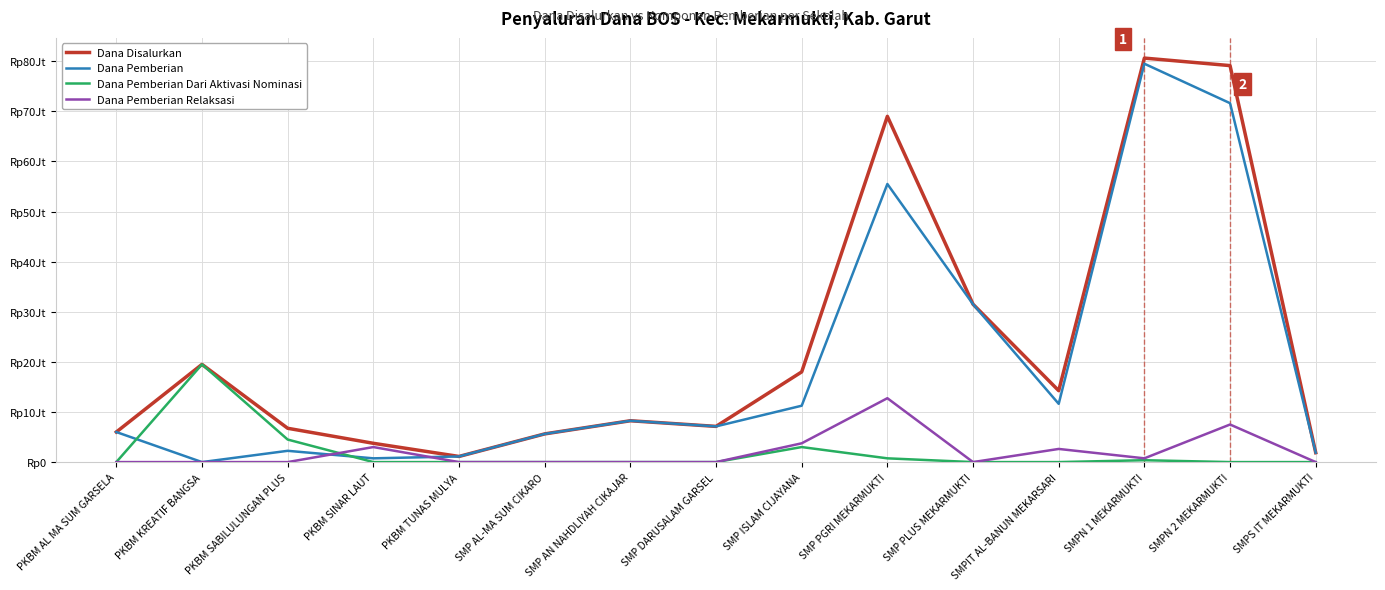

What is the sum of the Dana Disalurkan values at SMP PLUS MEKARMUKTI and PKBM SINAR LAUT?

35250000